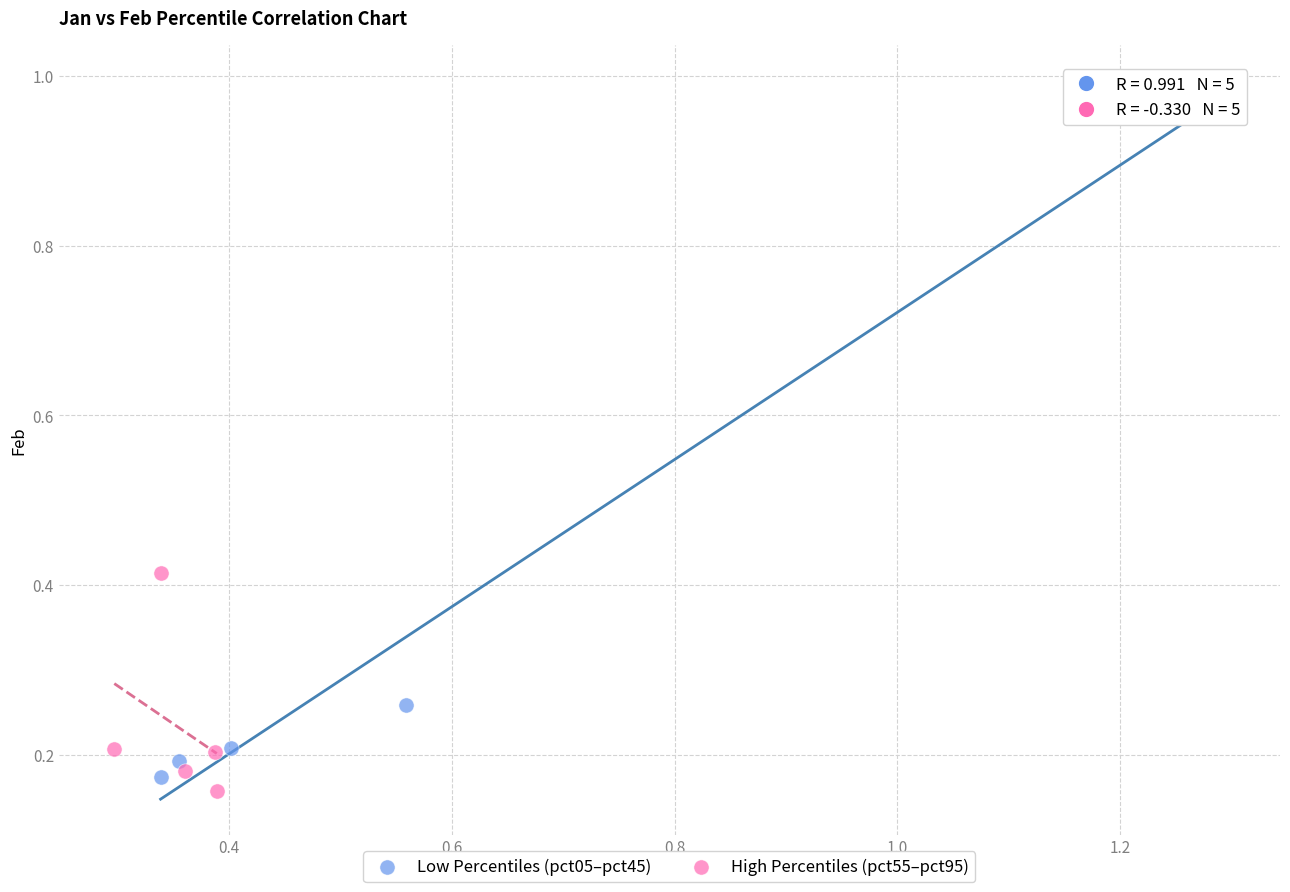

Which series has the largest Y range (max minus min)?

Low Percentiles (pct05–pct45)